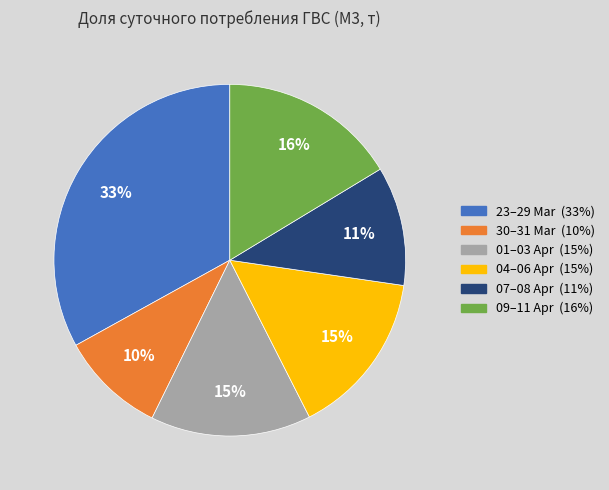

Is there any slice that represents more than half of the pie?

No